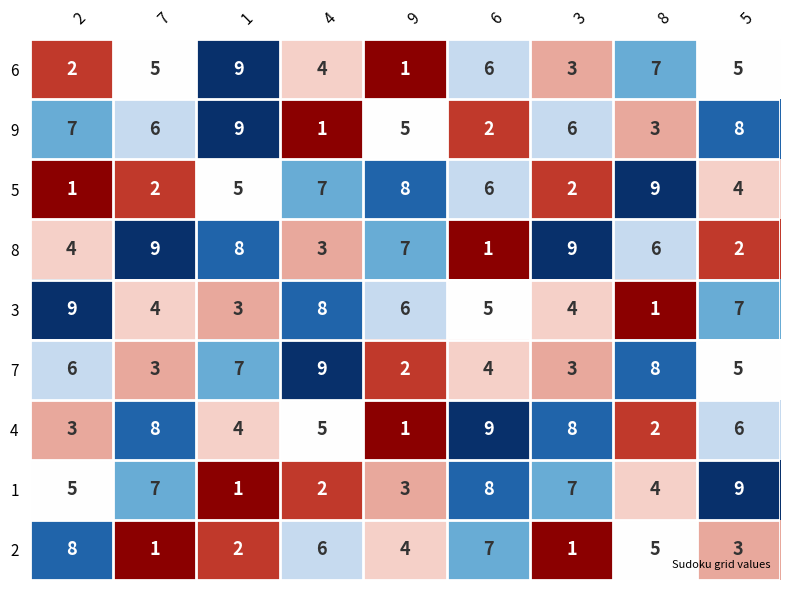

Count the number of data series in this chart.

9